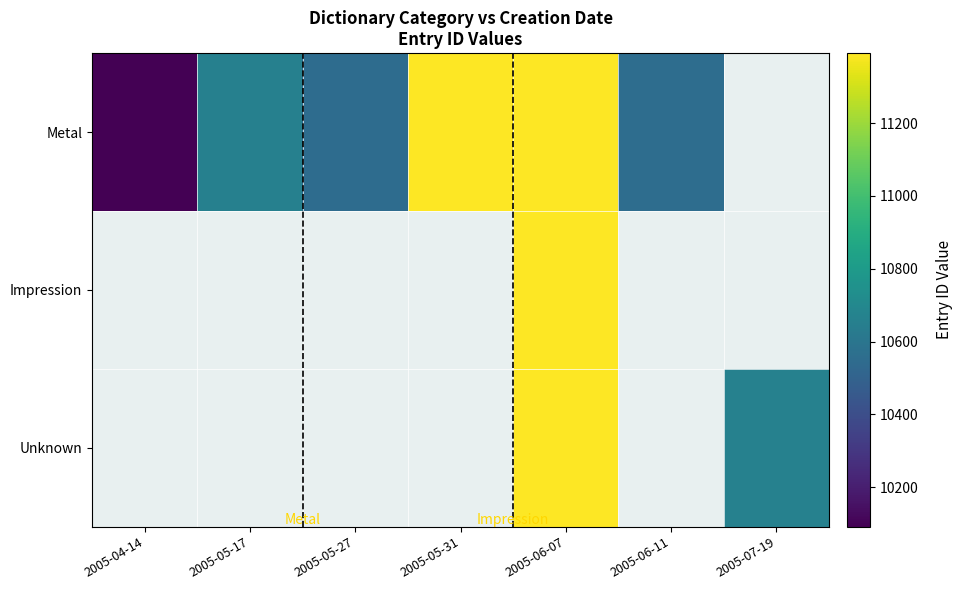

Count the number of data series in this chart.

3